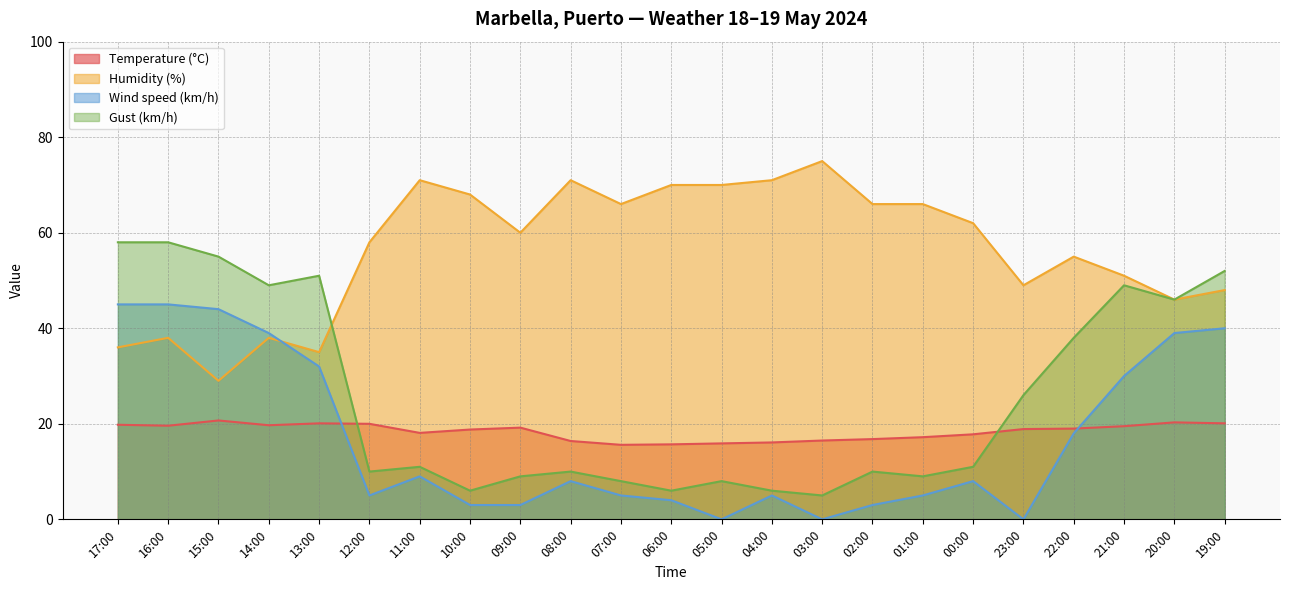

In Wind speed (km/h), how many points are higher than both neighbors (excluding endpoints)?

4